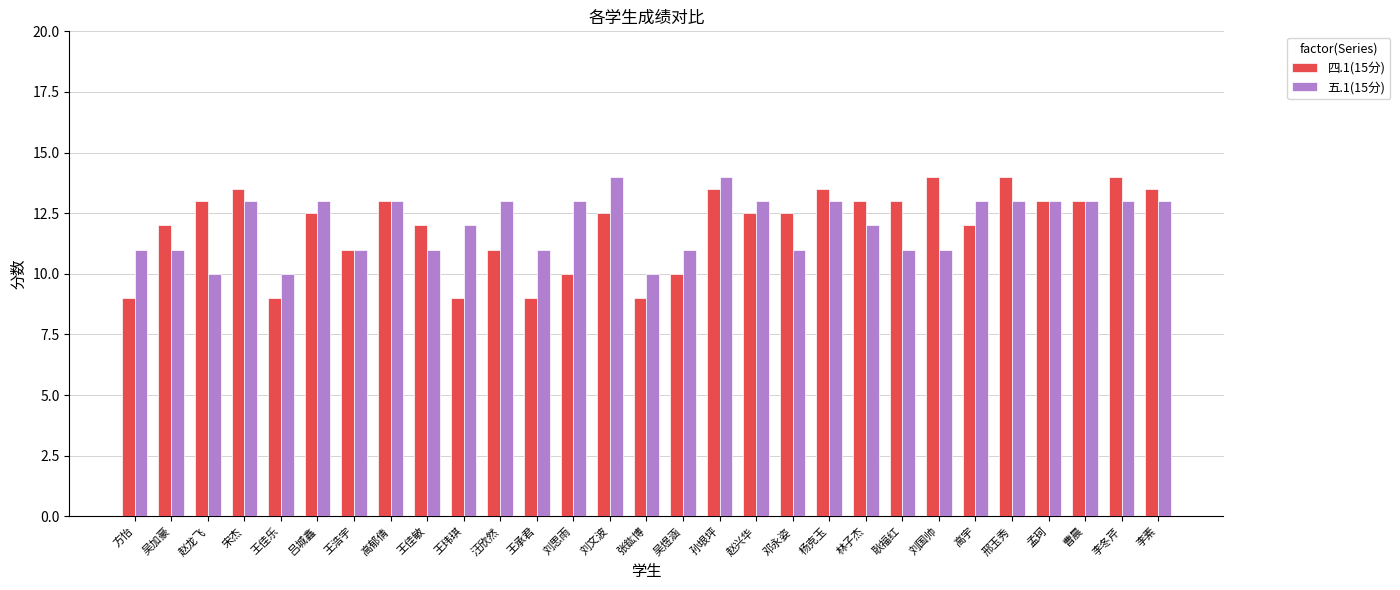

Does the chart contain stacked bars?

No